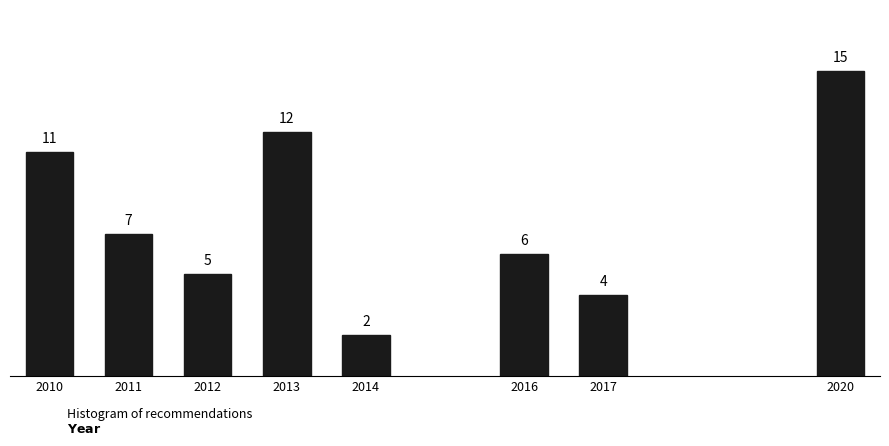

Reading left to right, list all the values displayed in this chart.

2010=11	2011=7	2012=5	2013=12	2014=2	2016=6	2017=4	2020=15